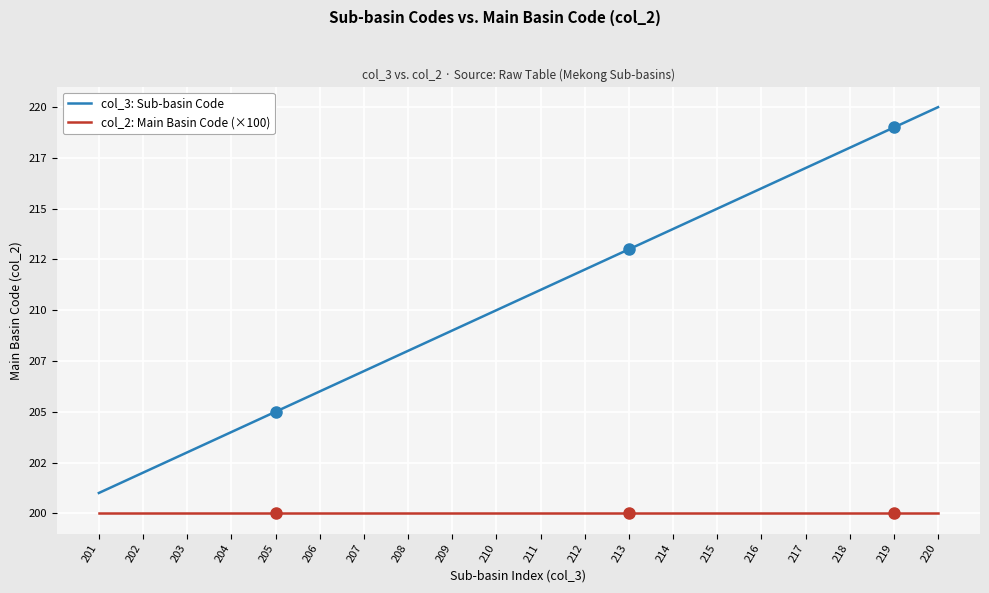

Which series has the largest total across all categories?

col_3: Sub-basin Code